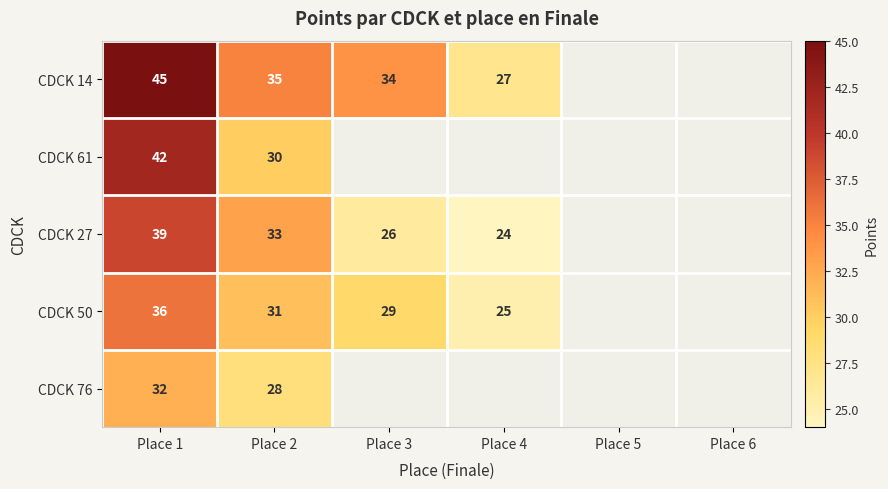

True or false: CDCK 14 has a value of 55 at Place 3.

False